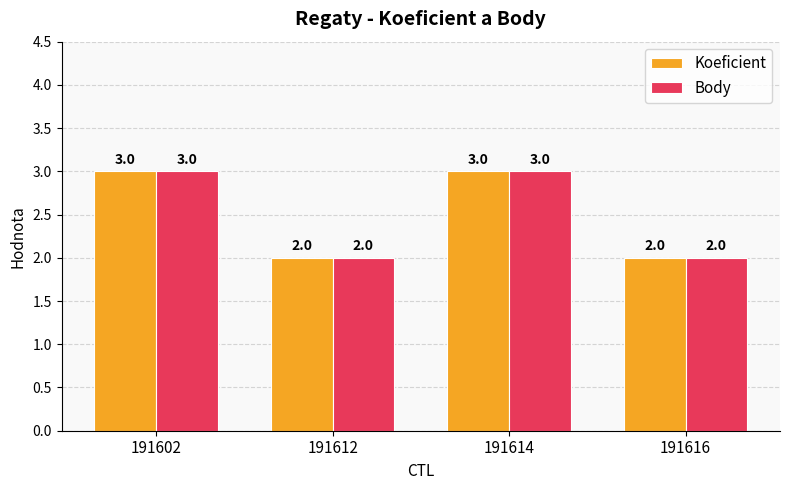

Is the value of Body at 191602 greater than the value of Koeficient at 191616?

Yes